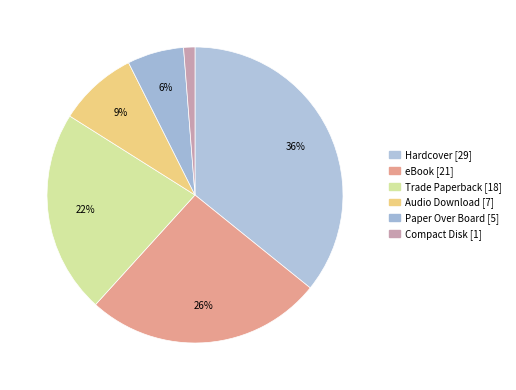

How many slices are in this pie chart?

6